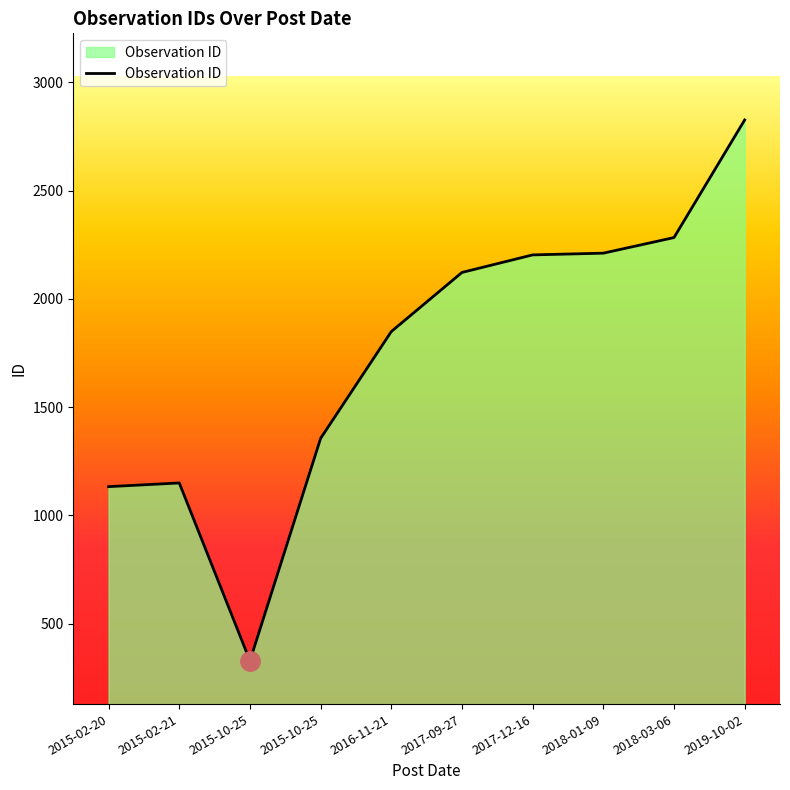

Is this an area chart (filled region under the line)?

Yes